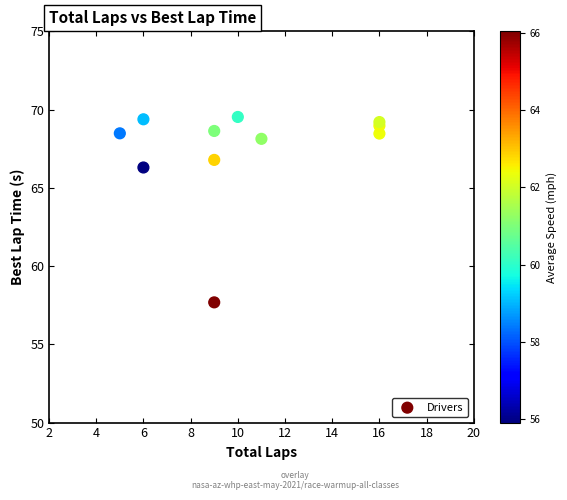

What Y value in the scatter plot is closest to 63?

66.3